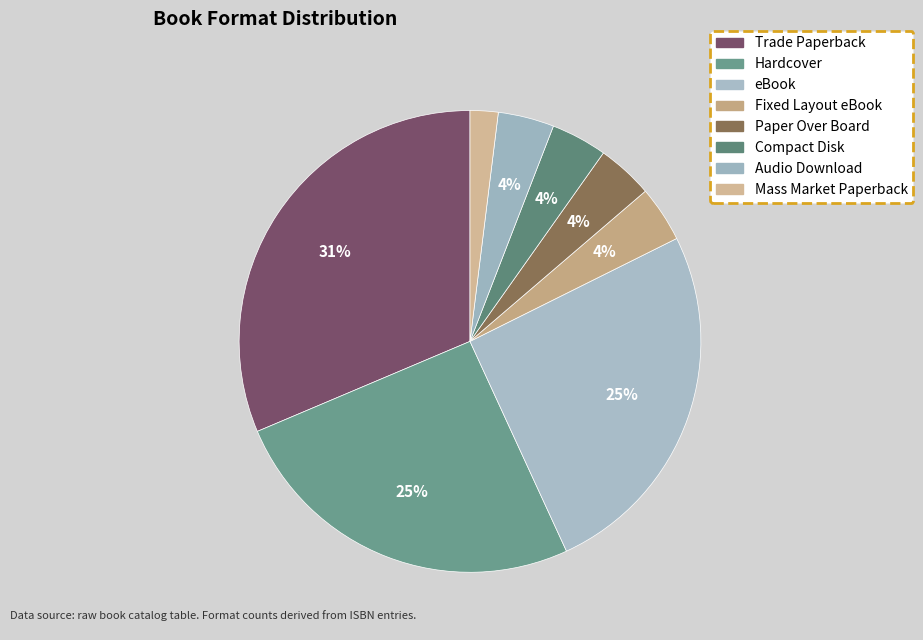

To the nearest percent, what is the difference between the Paper Over Board and Mass Market Paperback slice percentages?

2%